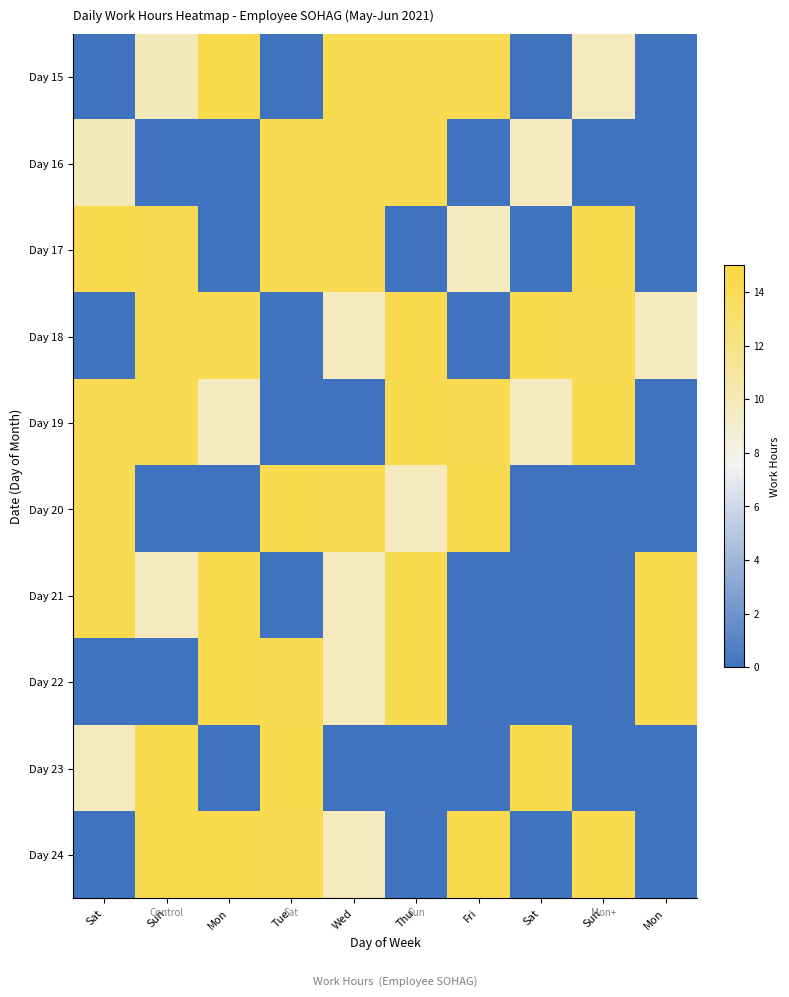

Reading left to right, transcribe all the data shown in this chart.

Day 15: Sat=0.0	Sun=9.9	Mon=14.4	Tue=0.0	Wed=14.2	Thu=14.2	Fri=14.2	Sat=0.0	Sun=9.7	Mon=0.0
Day 16: Sat=9.9	Sun=0.0	Mon=0.0	Tue=14.2	Wed=14.2	Thu=14.2	Fri=0.0	Sat=9.7	Sun=0.0	Mon=0.0
Day 17: Sat=14.4	Sun=14.2	Mon=0.0	Tue=14.2	Wed=14.2	Thu=0.0	Fri=9.7	Sat=0.0	Sun=14.3	Mon=0.0
Day 18: Sat=0.0	Sun=14.2	Mon=14.2	Tue=0.0	Wed=9.7	Thu=14.3	Fri=0.0	Sat=14.3	Sun=14.2	Mon=9.7
Day 19: Sat=14.2	Sun=14.2	Mon=9.7	Tue=0.0	Wed=0.0	Thu=14.3	Fri=14.2	Sat=9.7	Sun=14.3	Mon=0.0
Day 20: Sat=14.2	Sun=0.0	Mon=0.0	Tue=14.3	Wed=14.2	Thu=9.7	Fri=14.3	Sat=0.0	Sun=0.0	Mon=0.0
Day 21: Sat=14.2	Sun=9.7	Mon=14.3	Tue=0.0	Wed=9.7	Thu=14.3	Fri=0.0	Sat=0.0	Sun=0.0	Mon=14.3
Day 22: Sat=0.0	Sun=0.0	Mon=14.3	Tue=14.2	Wed=9.7	Thu=14.3	Fri=0.0	Sat=0.0	Sun=0.0	Mon=14.3
Day 23: Sat=9.7	Sun=14.3	Mon=0.0	Tue=14.3	Wed=0.0	Thu=0.0	Fri=0.0	Sat=14.3	Sun=0.0	Mon=0.0
Day 24: Sat=0.0	Sun=14.3	Mon=14.3	Tue=14.2	Wed=9.7	Thu=0.0	Fri=14.3	Sat=0.0	Sun=14.3	Mon=0.0